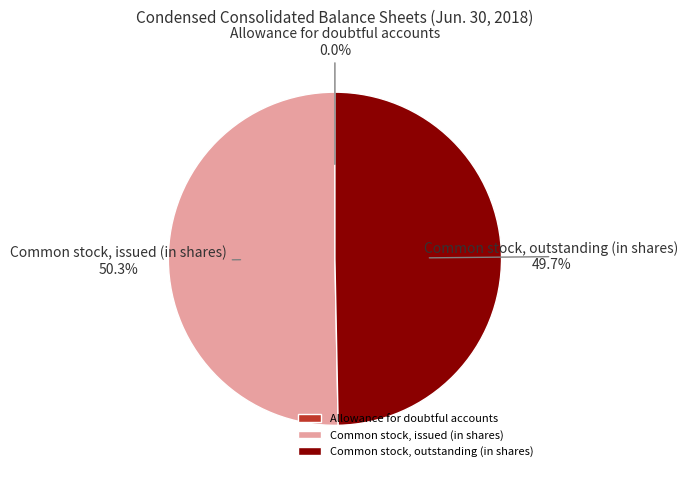

To the nearest percent, what portion does Common stock, outstanding (in shares) represent?

50%